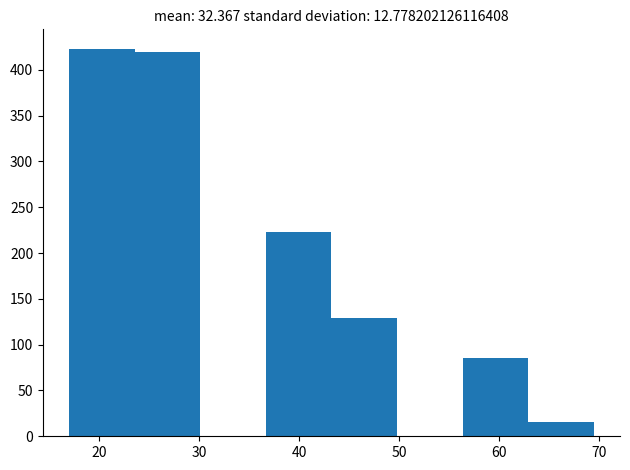

How tall is the bar that spans 43 to 50 on the x-axis? Neither the bar edges nor the heights are printed on the chart, so give them approximately, as read against the axes.

130